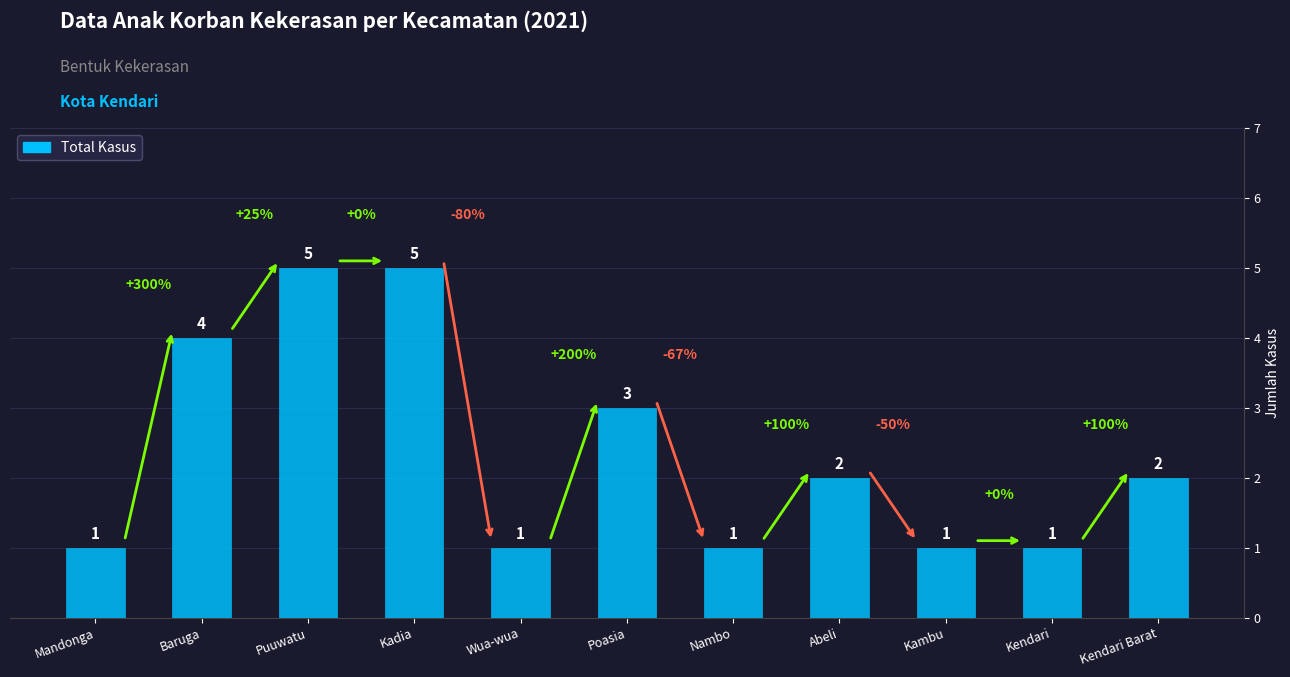

Are the bars horizontal?

No